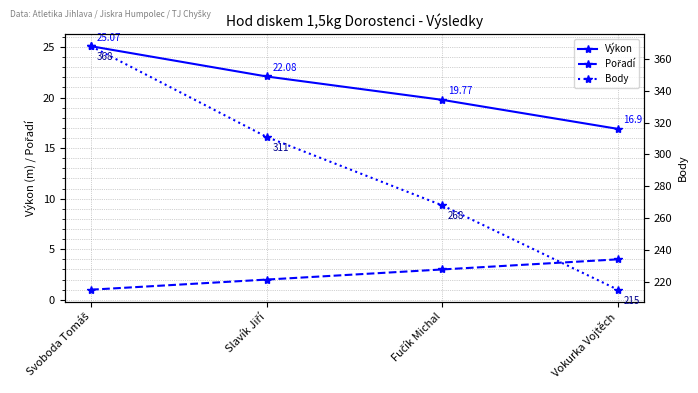

The Body series shows 215.0 at Vokurka Vojtěch. True or false?

True